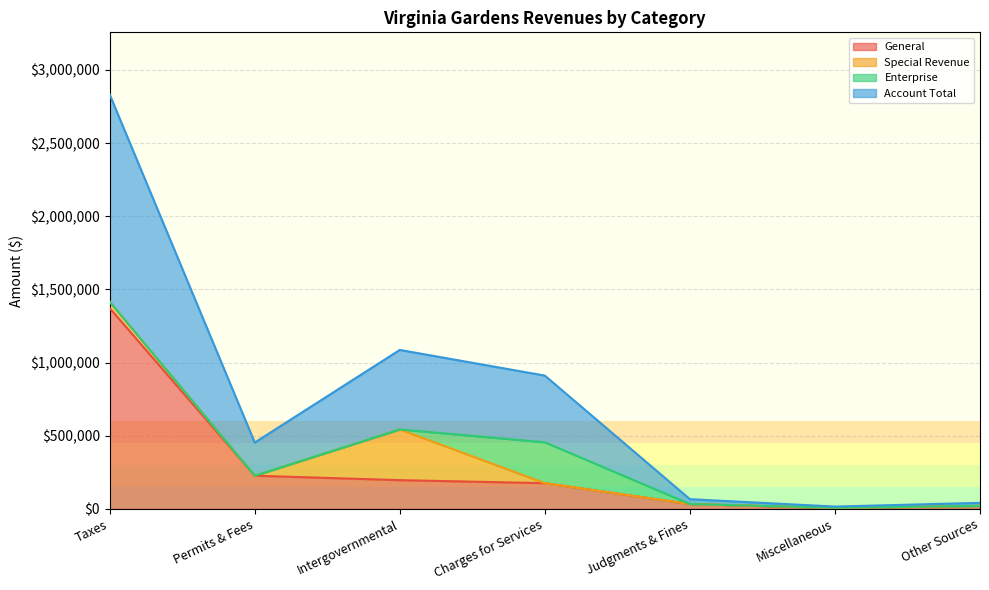

What is the label of the 6th point from the right?

Permits & Fees